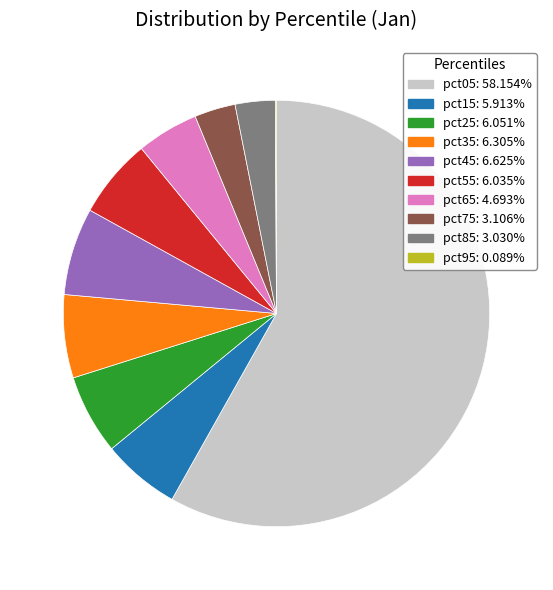

Between pct55 and pct75, which is larger?

pct55